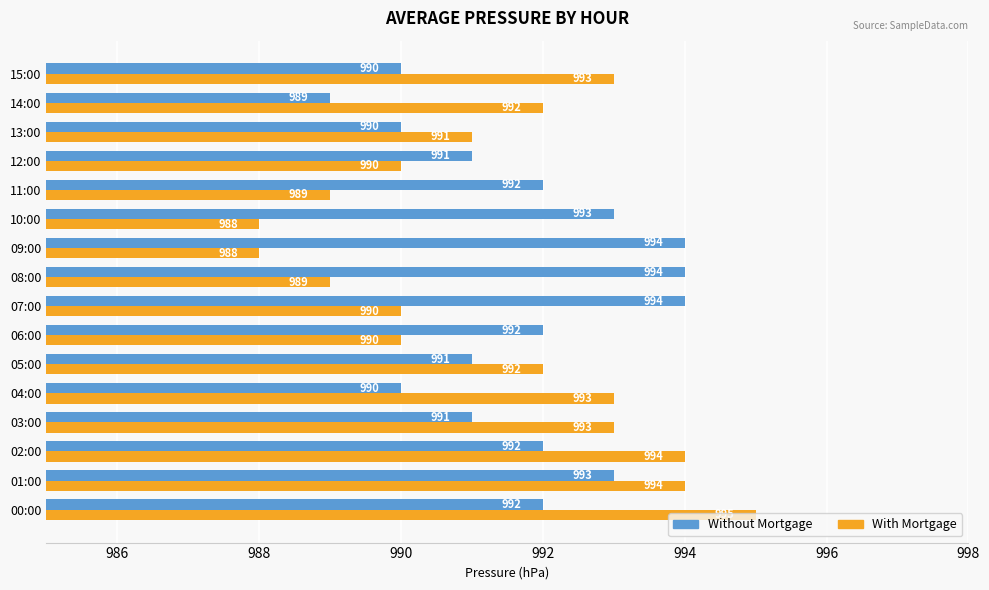

True or false: Without Mortgage has a value of 992 at 00:00.

True